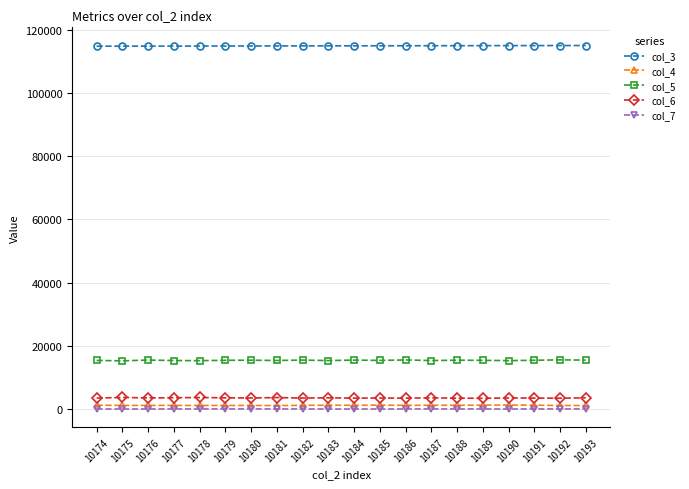

The value of col_3 at 10175 is 114796. True or false?

True